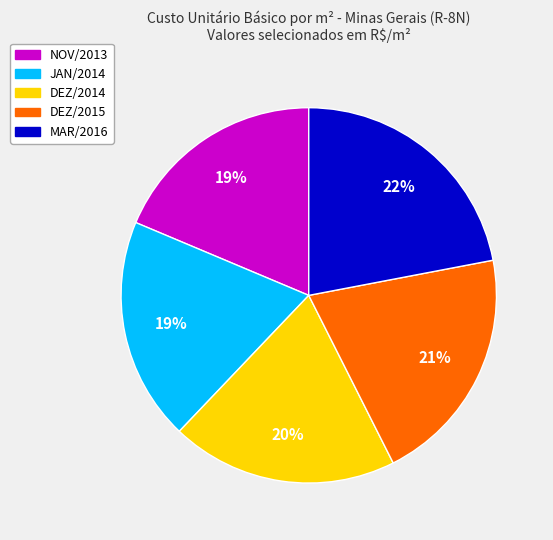

Does DEZ/2015 represent more than half of the total?

No